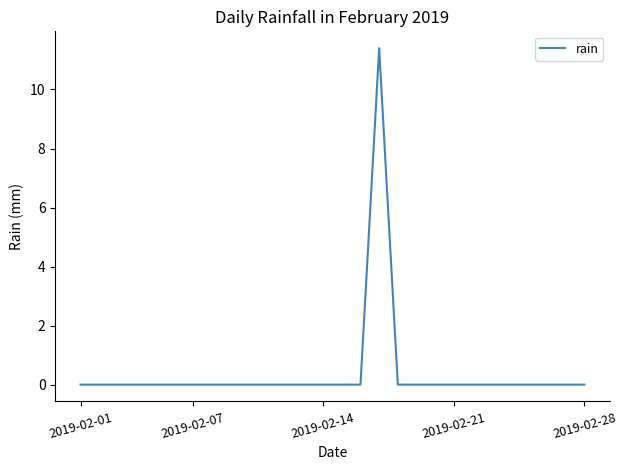

What is the greatest value displayed?

11.4